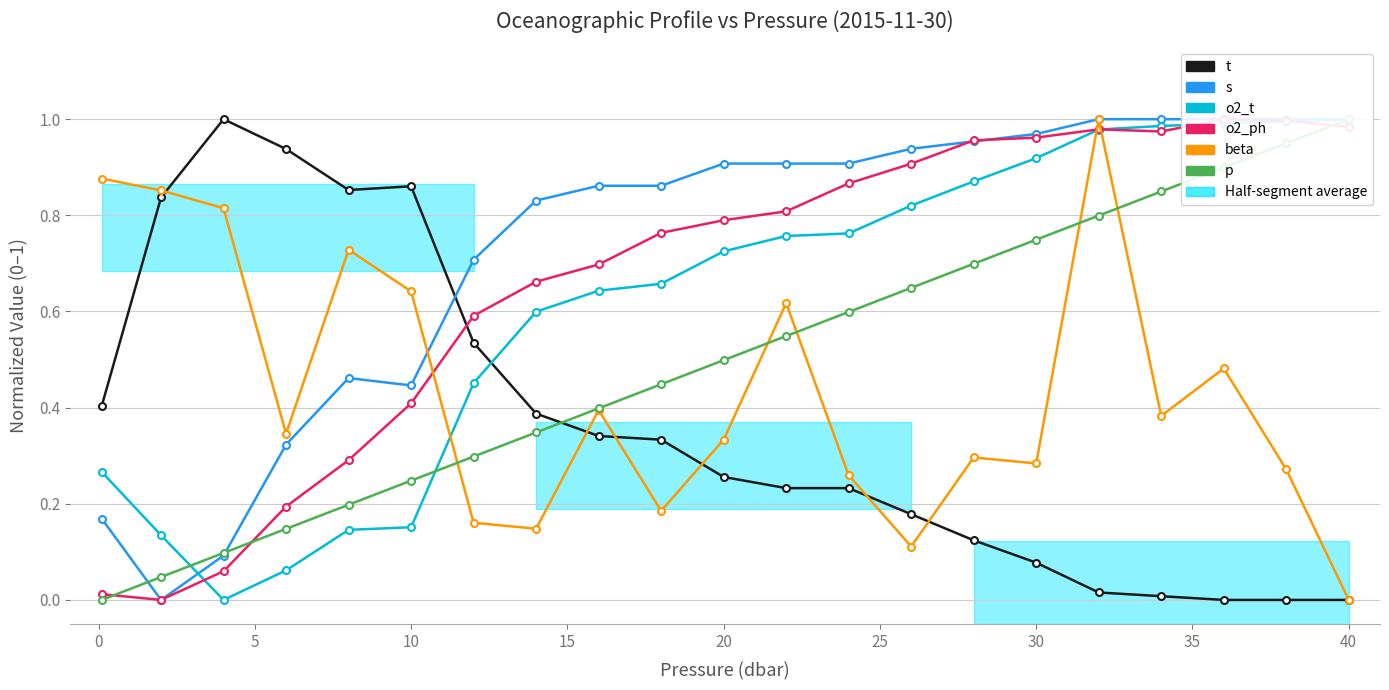

At how many categories does at least one series exceed 0?

21